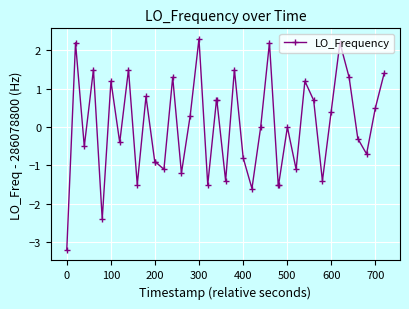

True or false: the data has more than 1 interior local peaks.

True